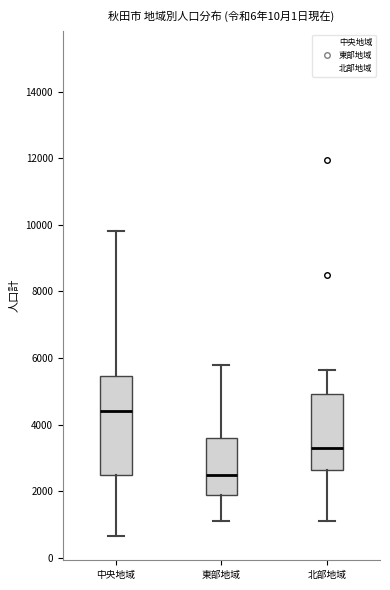

Reading left to right, transcribe this box plot: for each box, give where its median line is, the range the box spans, and where its two whiskers end, as read against the y-axis. The values are not printed on the chart, so give them approximately, as read against the axis.

中央地域: median 4400, box 2400 to 5400, whiskers 600 to 9800
東部地域: median 2400, box 1800 to 3600, whiskers 1200 to 5800
北部地域: median 3200, box 2600 to 5000, whiskers 1200 to 5600